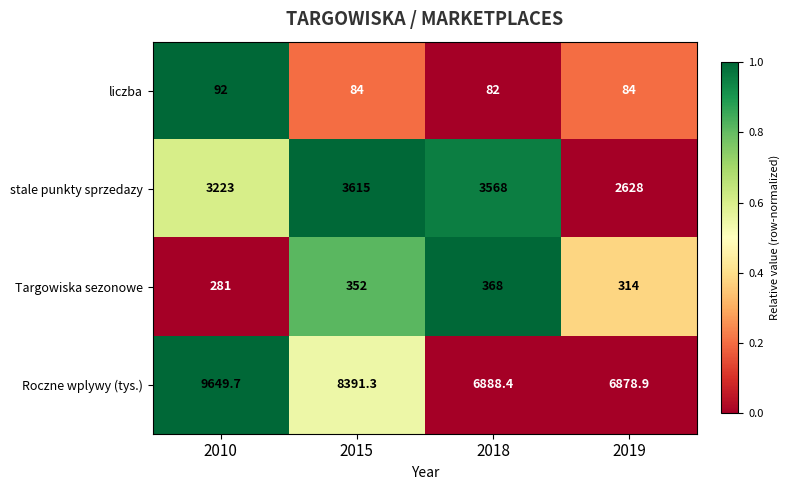

At which category does the chart reach its minimum across all series?

2018